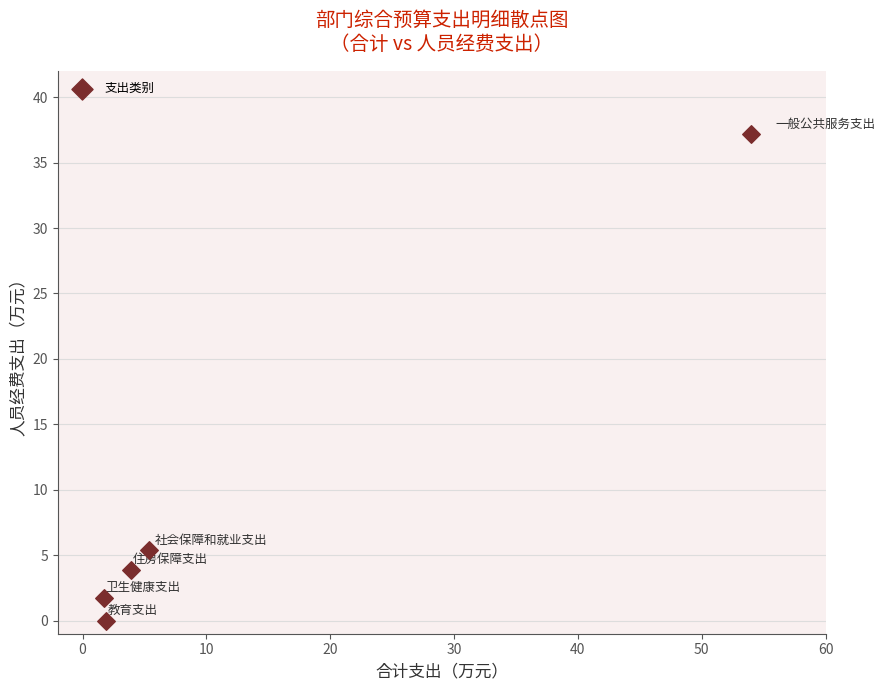

What is the average Y value?

9.6